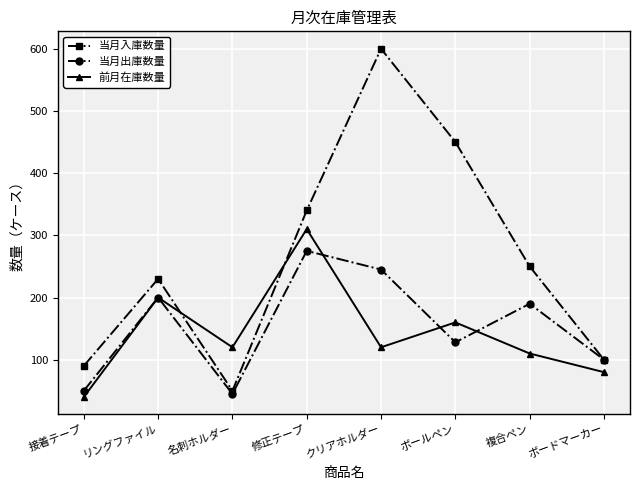

What is the difference between the second highest and second lowest values in the 当月出庫数量 series?

195